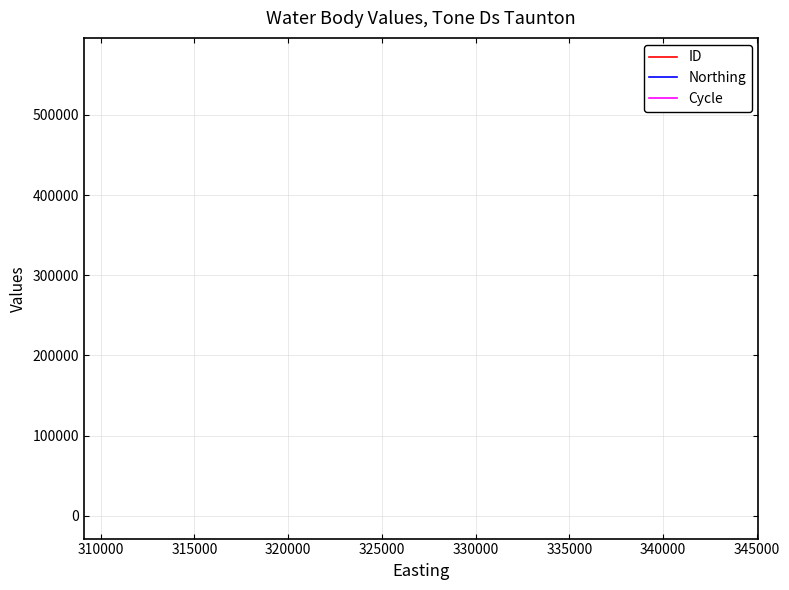

What is the lowest value of the ID series?

567636